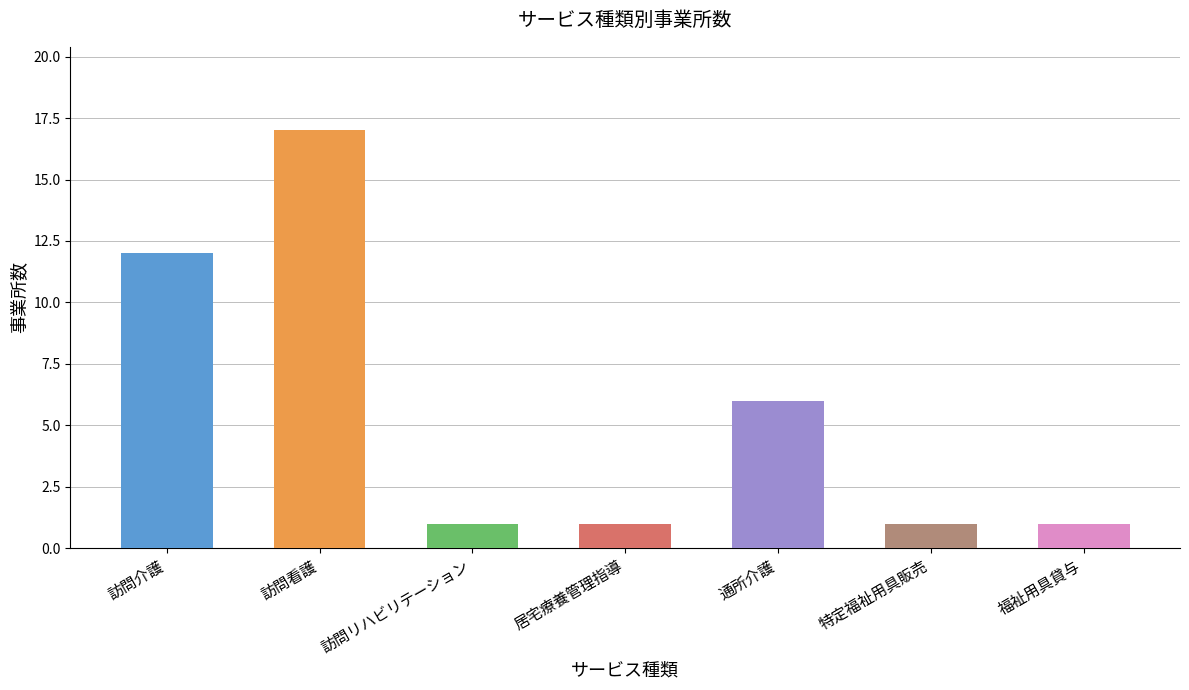

The value at 通所介護 is 3. True or false?

False